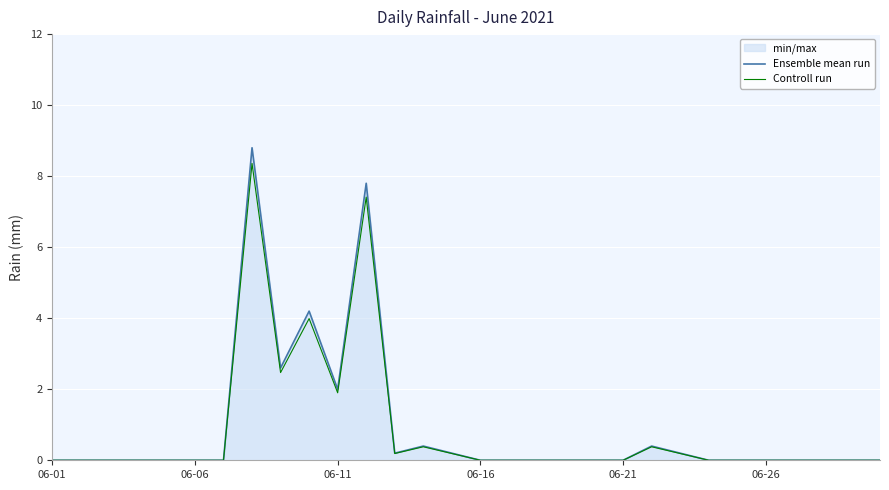

Which series has the largest range (max minus min)?

Ensemble mean run